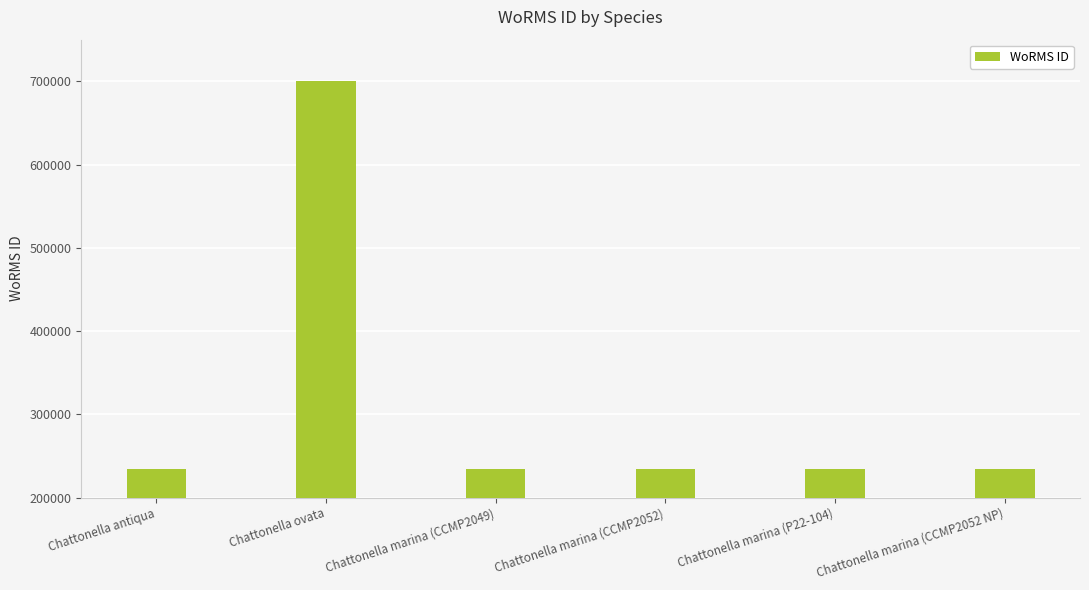

What is the change in value from Chattonella antiqua to Chattonella ovata?

+466737